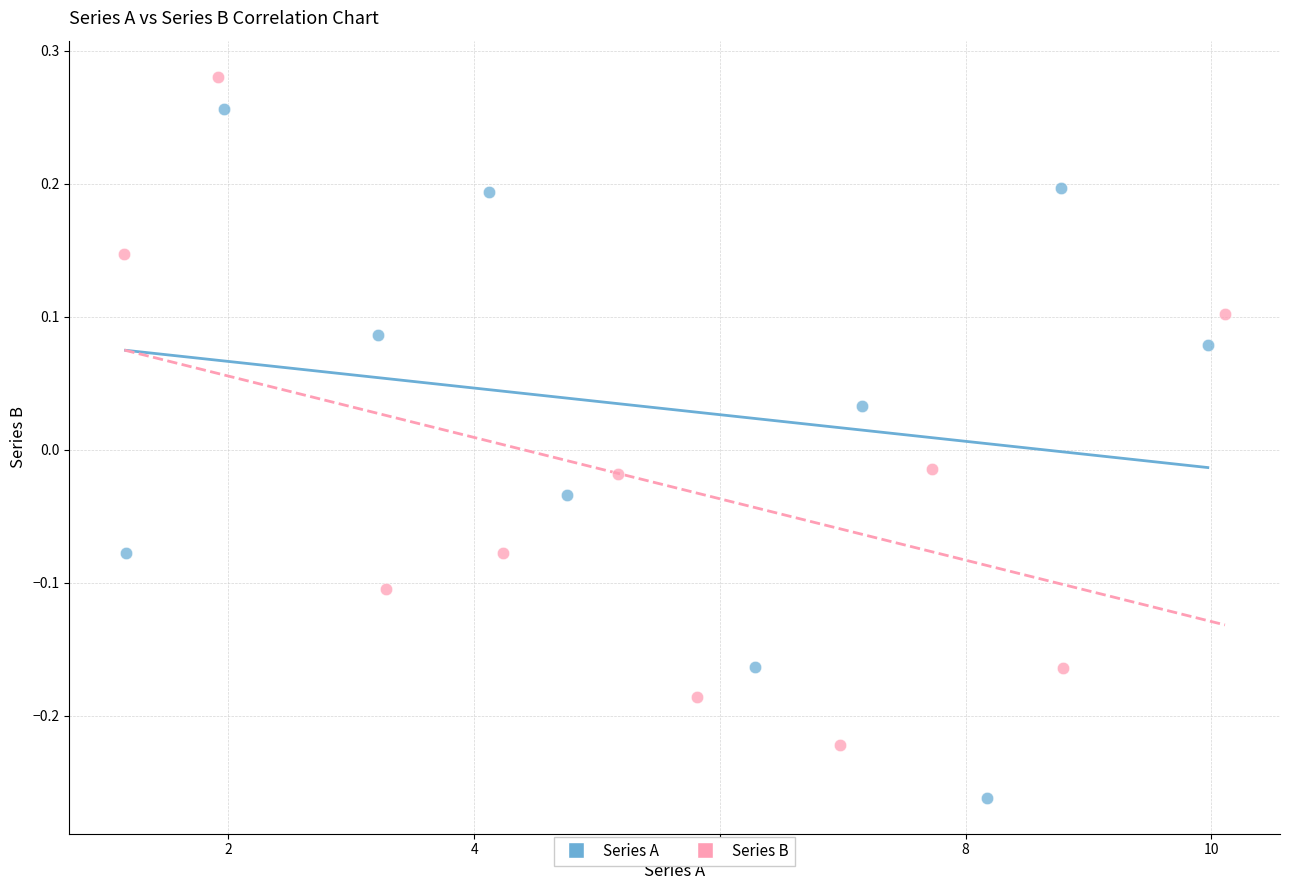

What are all the series names shown in the legend?

Series A, Series B